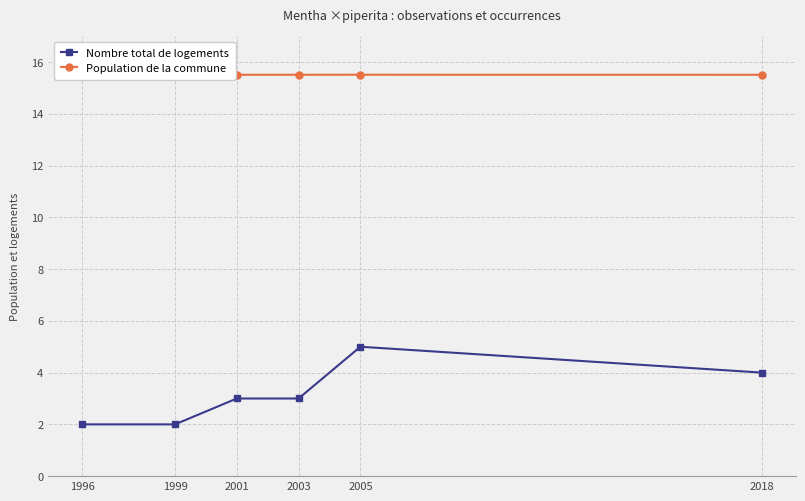

How many Population de la commune values are between 15 and 16?

6